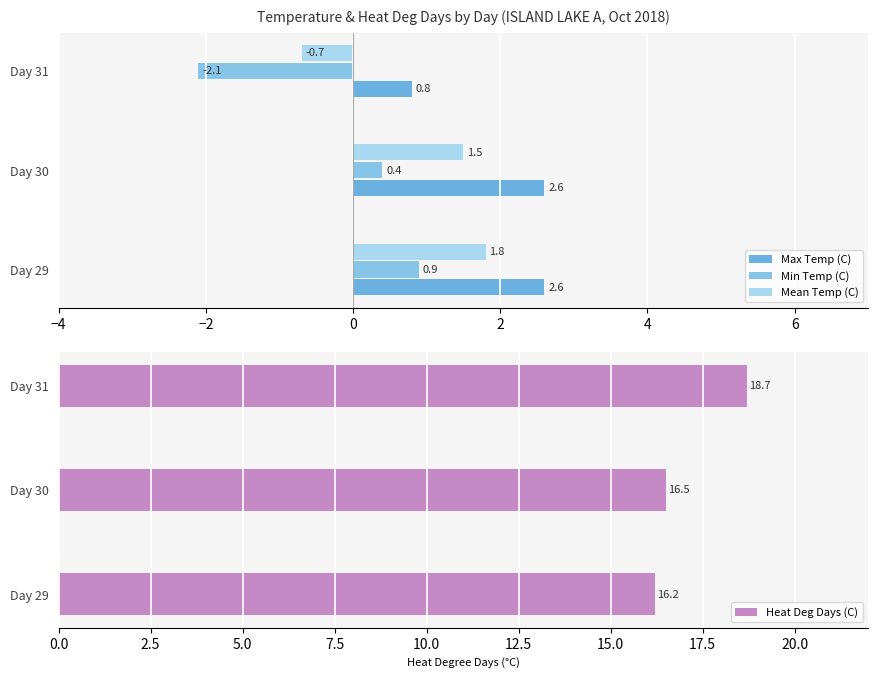

How many values in Min Temp (C) are below zero?

1